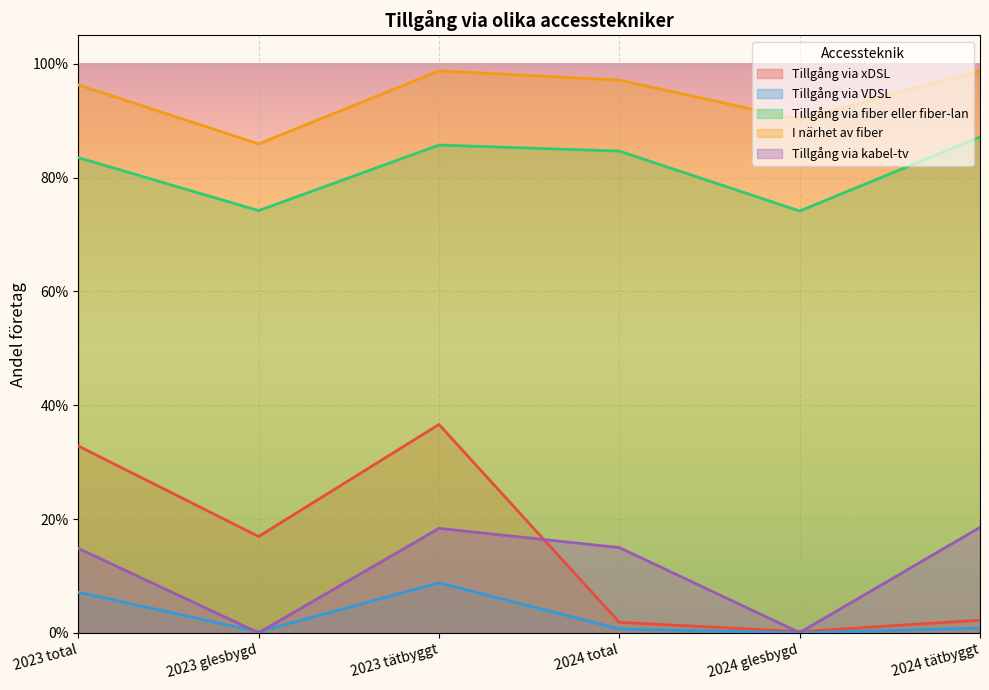

True or false: Tillgång via VDSL and Tillgång via fiber eller fiber-lan cross at least once.

False